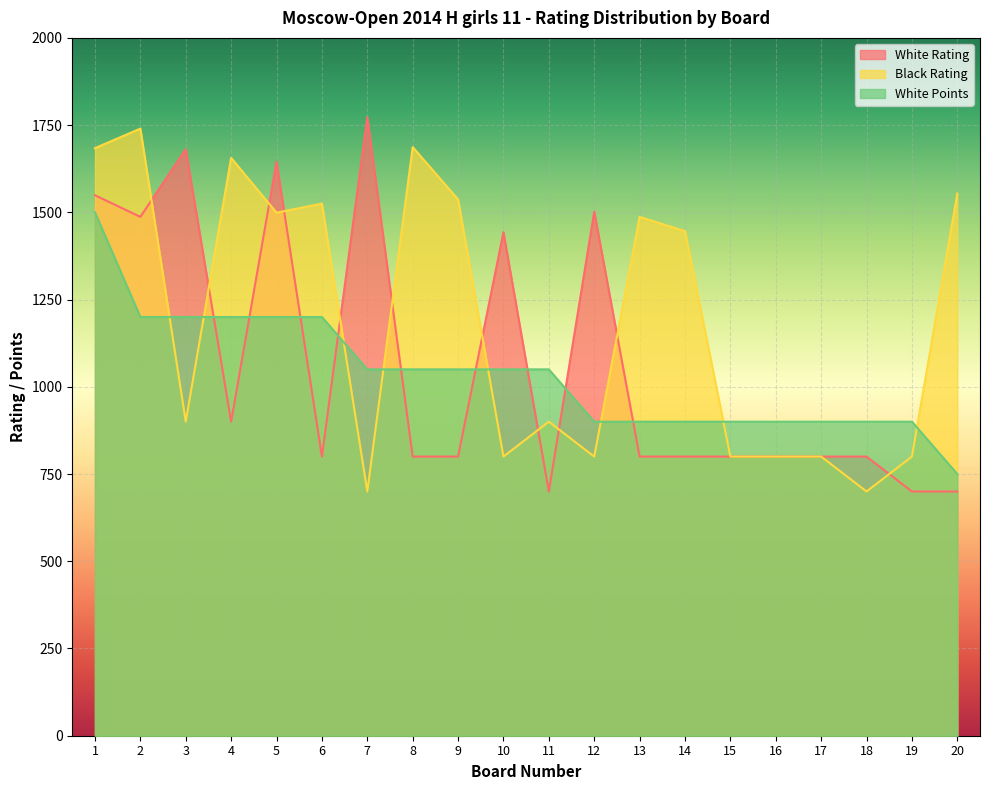

Rank the categories by White Rating value from lowest to highest.

11, 19, 20, 6, 8, 9, 13, 14, 15, 16, 17, 18, 4, 10, 2, 12, 1, 5, 3, 7